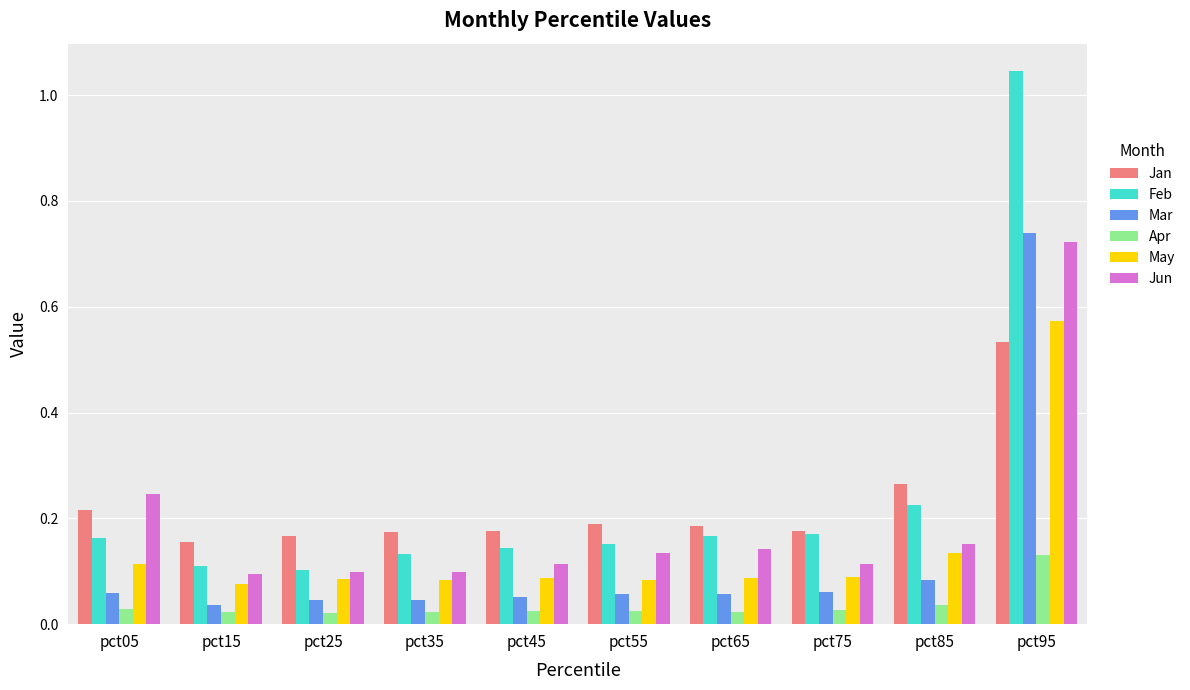

How many bars are there in total?

60